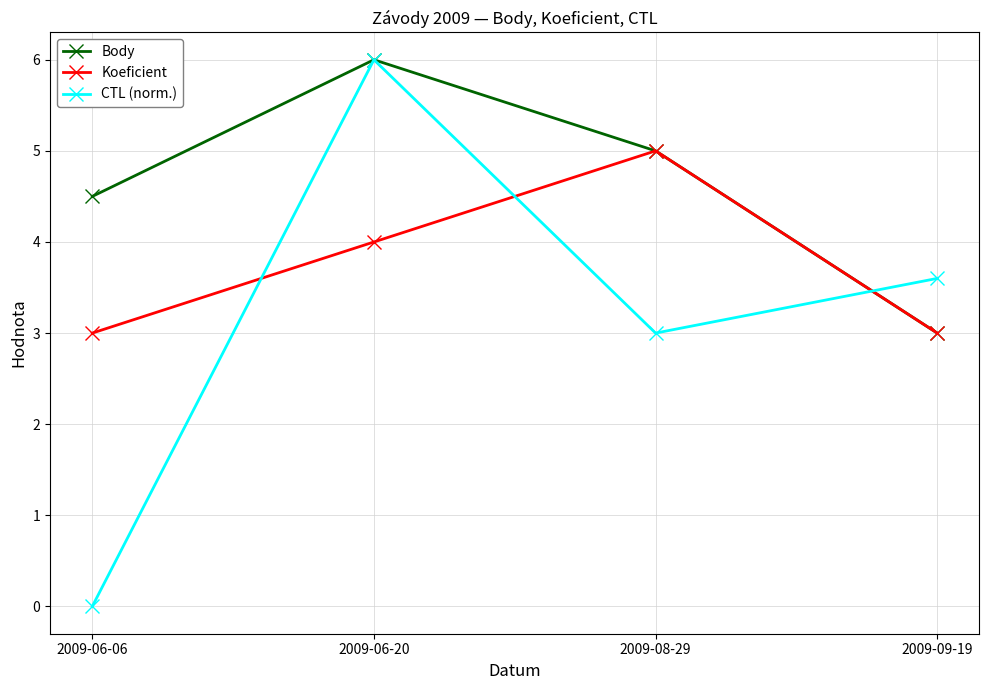

Reading left to right, what are all the values shown in this chart?

Body: 4.5	6.0	5.0	3.0
Koeficient: 3.0	4.0	5.0	3.0
CTL (norm.): 0.0	6.0	3.0	3.6